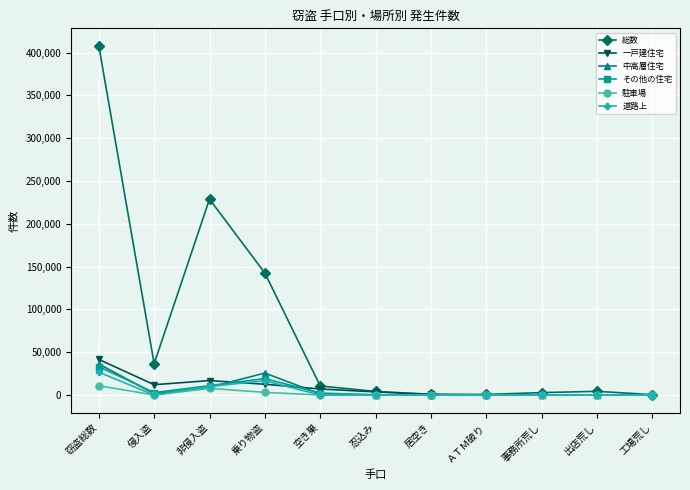

At which category is the sum across all series the highest?

窃盗総数